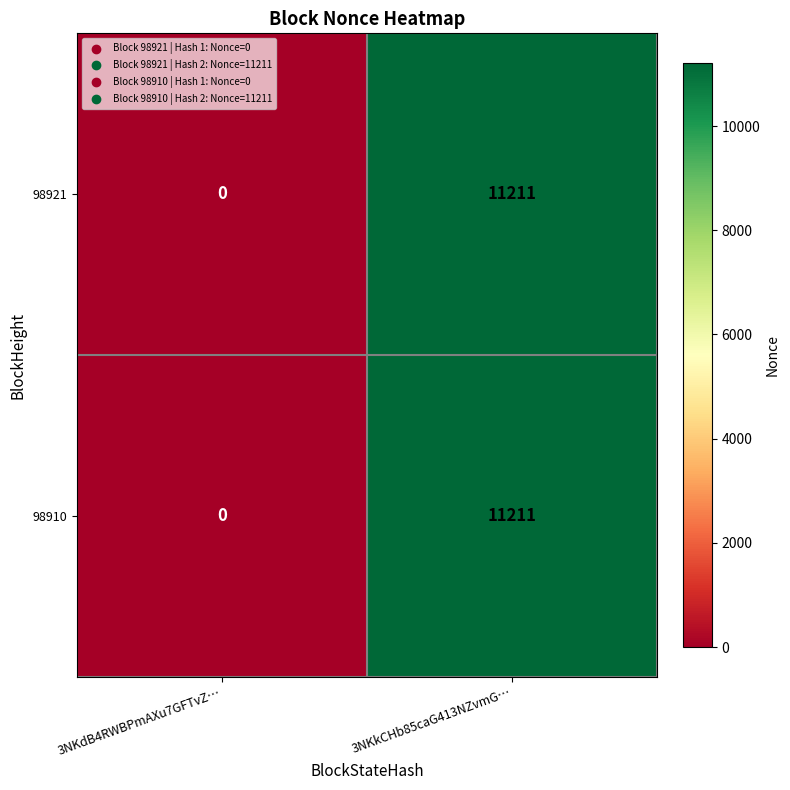

Reading left to right, what are all the values shown in this chart?

98921: 0	11211
98910: 0	11211